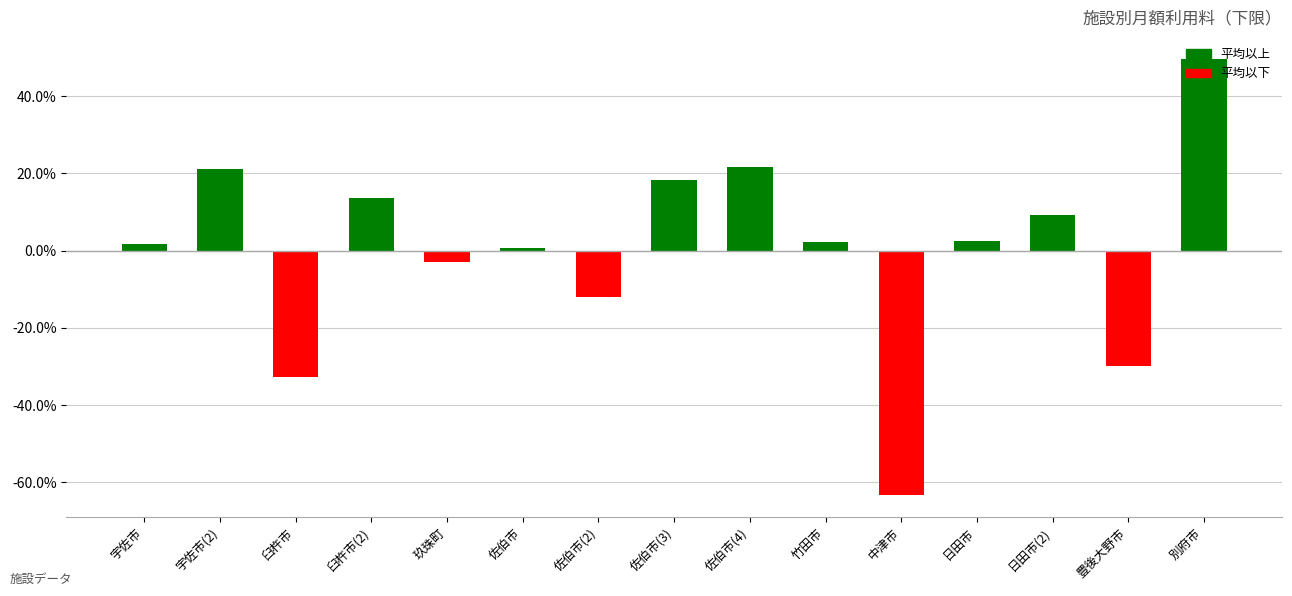

At which category does the chart reach its peak across all series?

別府市